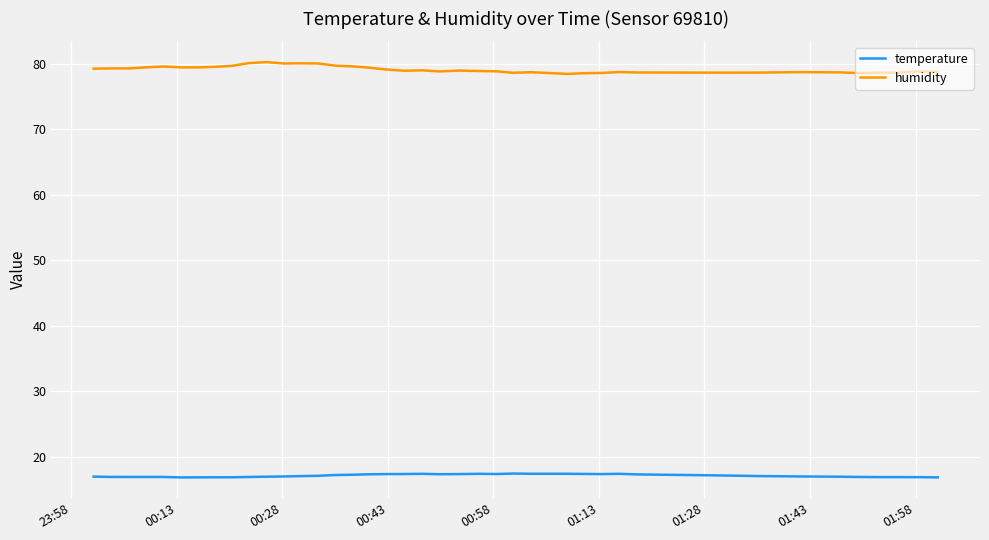

Does the chart display data point markers on the line(s)?

No